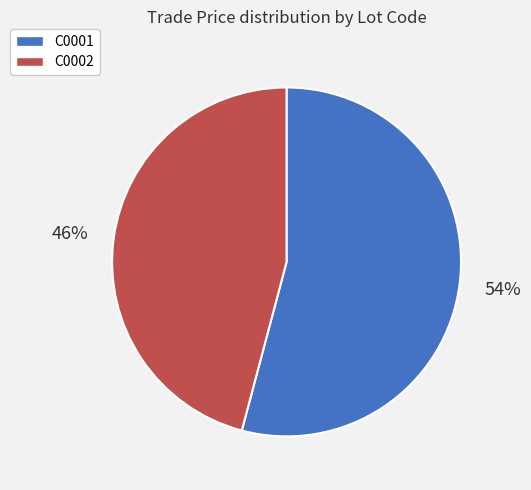

Do C0002 and C0001 together represent more than half of the pie?

Yes